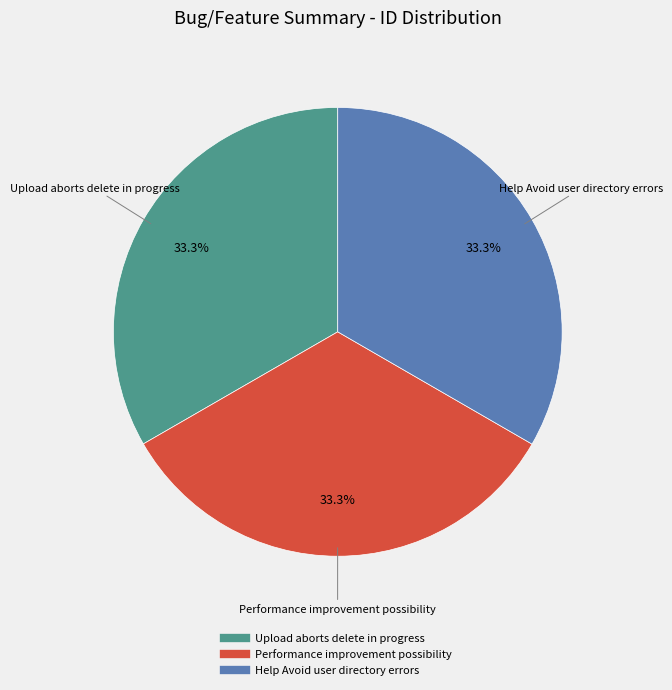

How much of the chart is everything except Help Avoid user directory errors?

66.7%